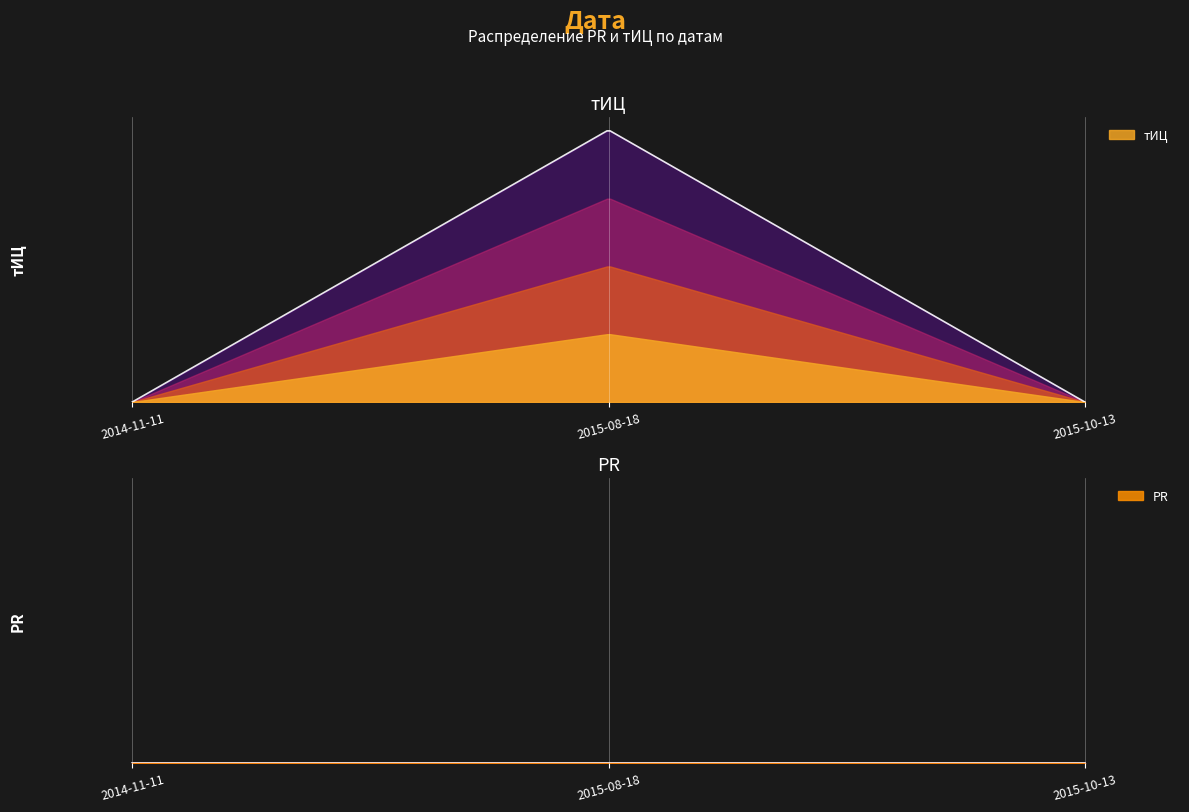

Between 2014-11-11 and 2015-10-13, which series saw the biggest shift?

тИЦ